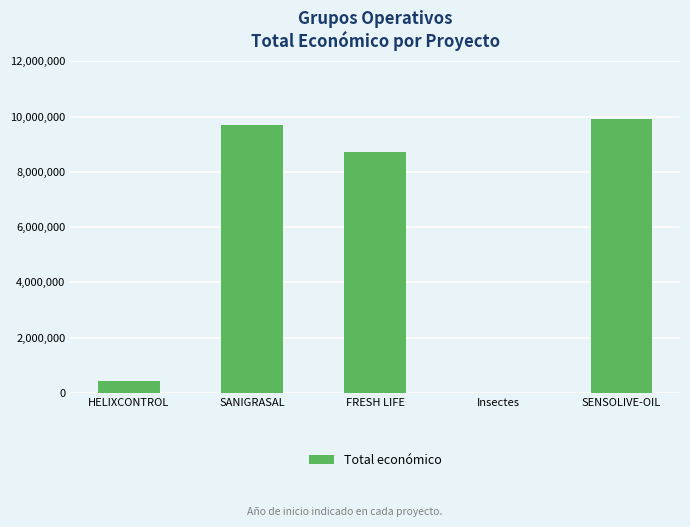

What is the approximate value at SENSOLIVE-OIL?

9900193